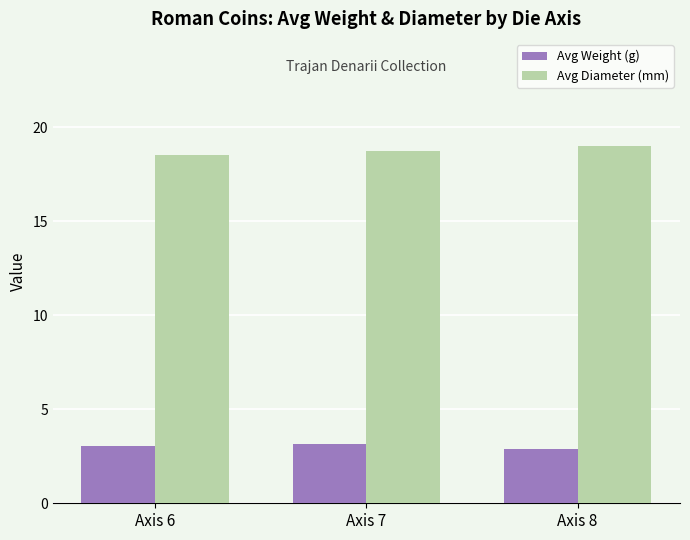

What is the value of the Avg Diameter (mm) bar at the 2nd from the left?

18.7